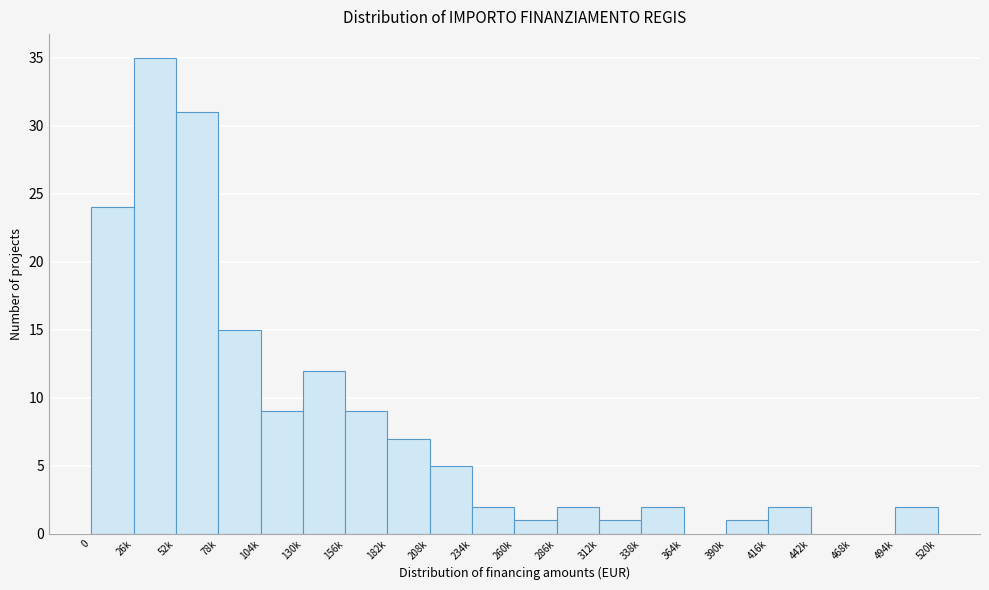

Reading left to right, what are all the values shown in this chart?

0=24	26k=35	52k=31	78k=15	104k=9	130k=12	156k=9	182k=7	208k=5	234k=2	260k=1	286k=2	312k=1	338k=2	364k=0	390k=1	416k=2	442k=0	468k=0	494k=2